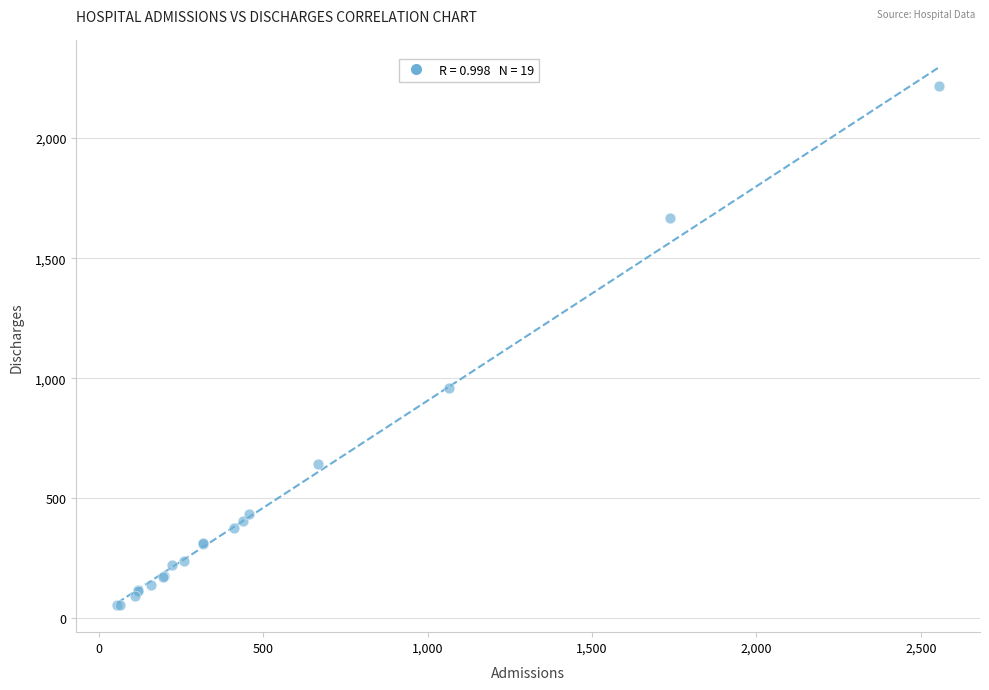

What Y value in the scatter plot is closest to 1135?

960